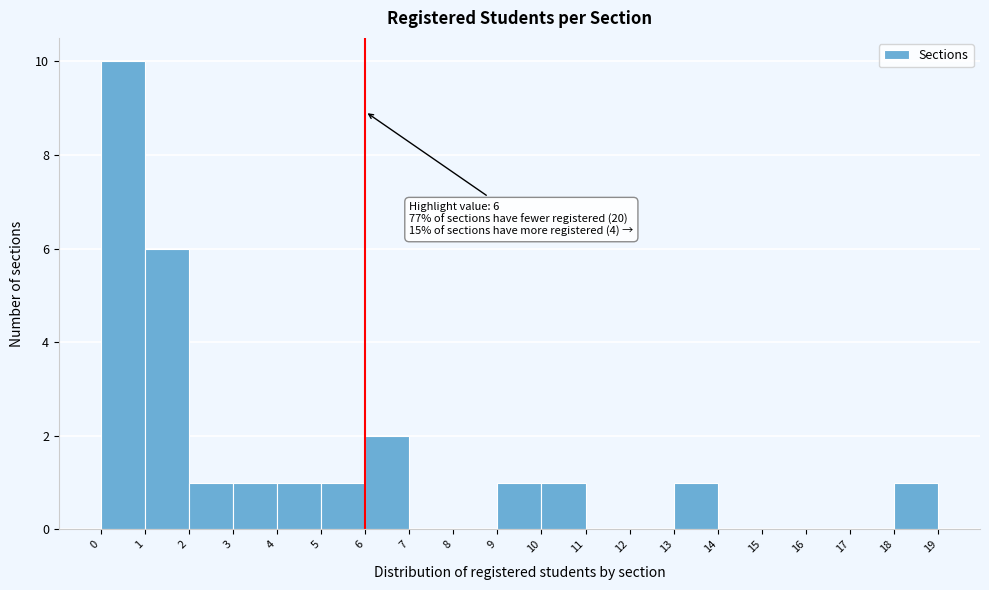

Over which range of the x-axis is the bar tallest?

0 to 1